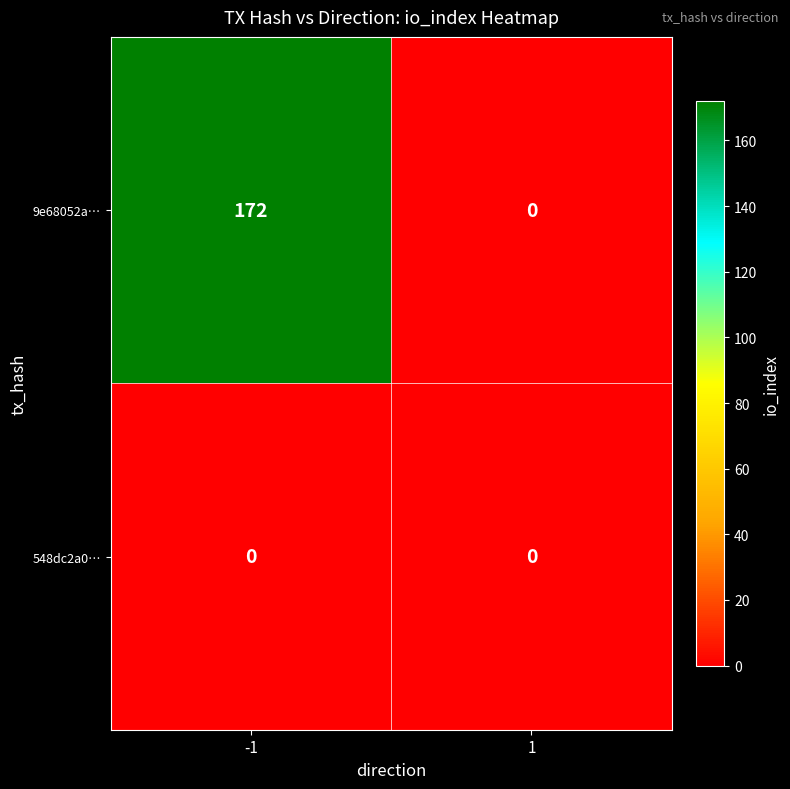

Reading left to right, extract all data points from this chart.

9e68052a…: -1=172	1=0
548dc2a0…: -1=0	1=0